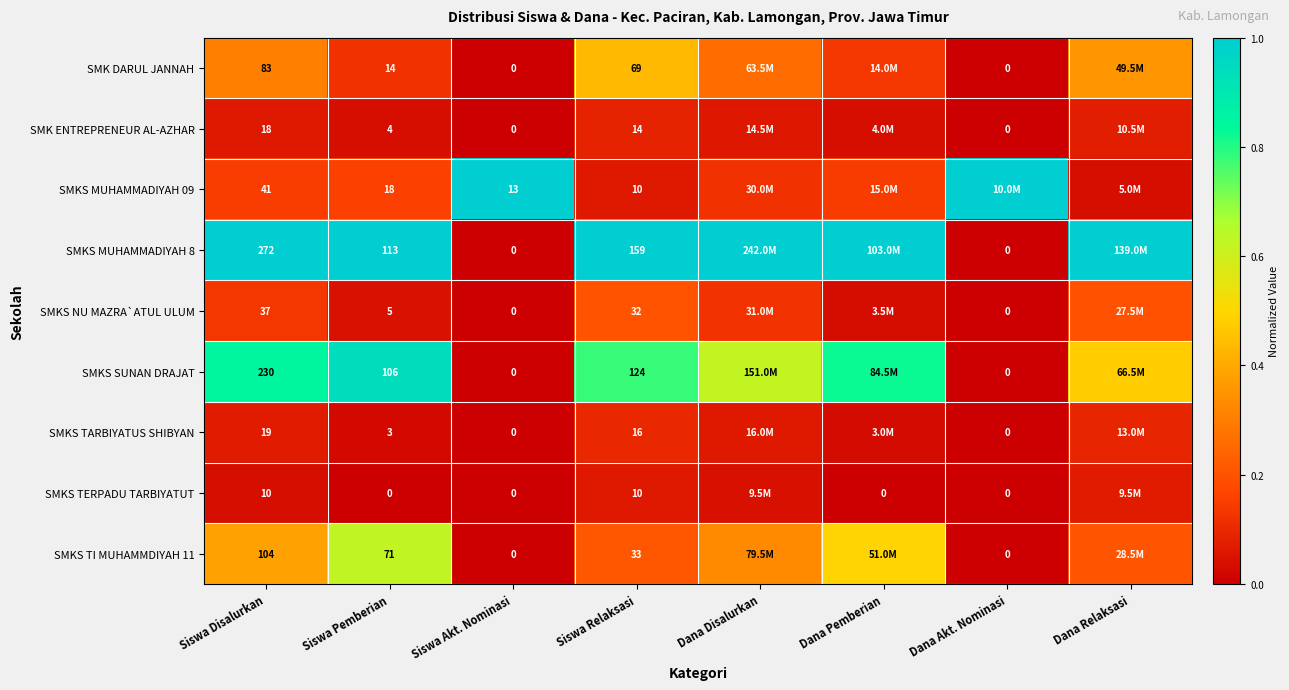

The SMKS TERPADU TARBIYATUT series shows 0.0 at Dana Disalurkan. True or false?

False